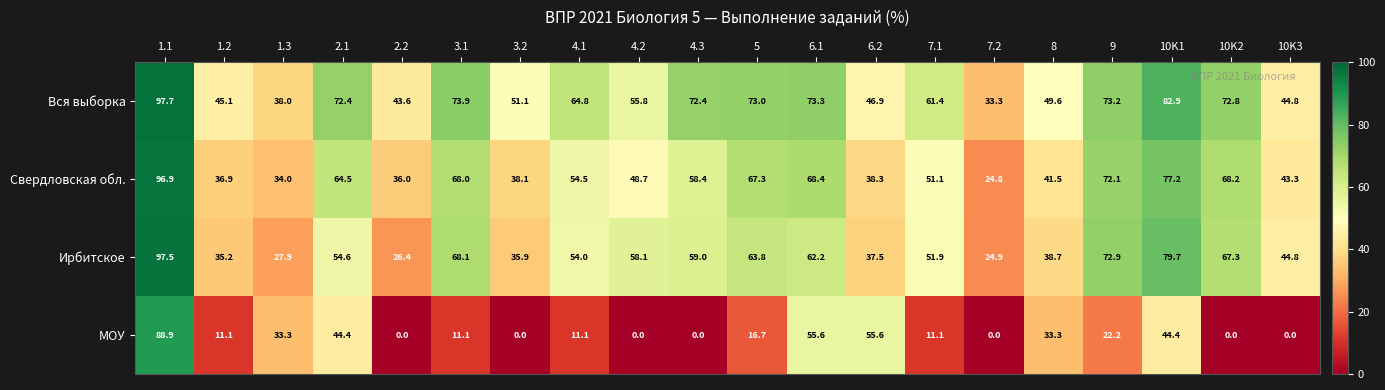

What is the sum of the Вся выборка values at 1.3 and 3.1?

111.9